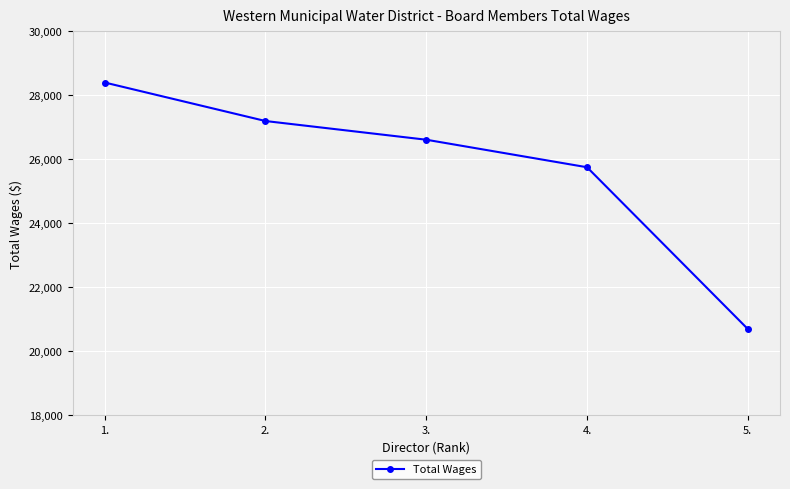

What is the maximum value shown in the chart?

28399